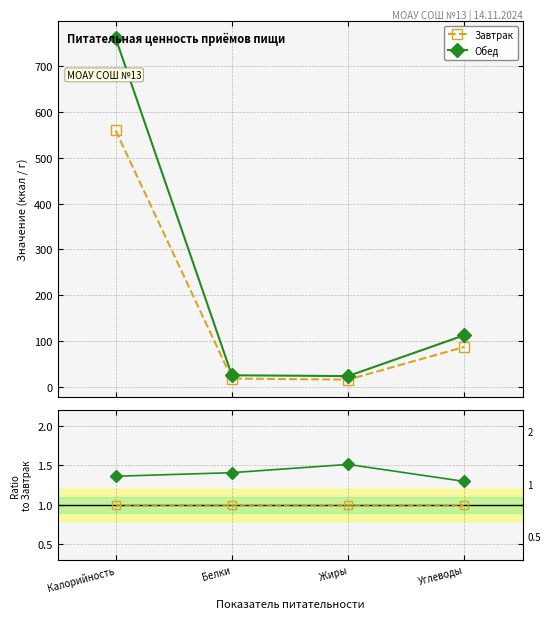

The Завтрак series shows 1.4 at Жиры. True or false?

False